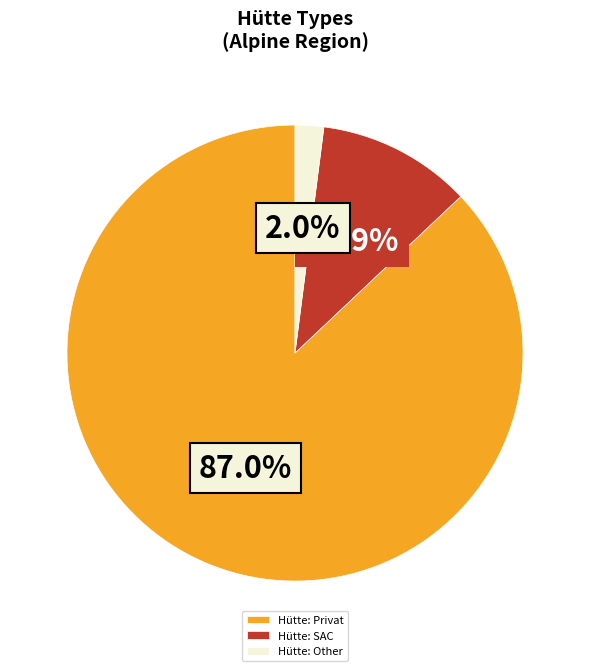

Does any single category account for the majority?

Yes